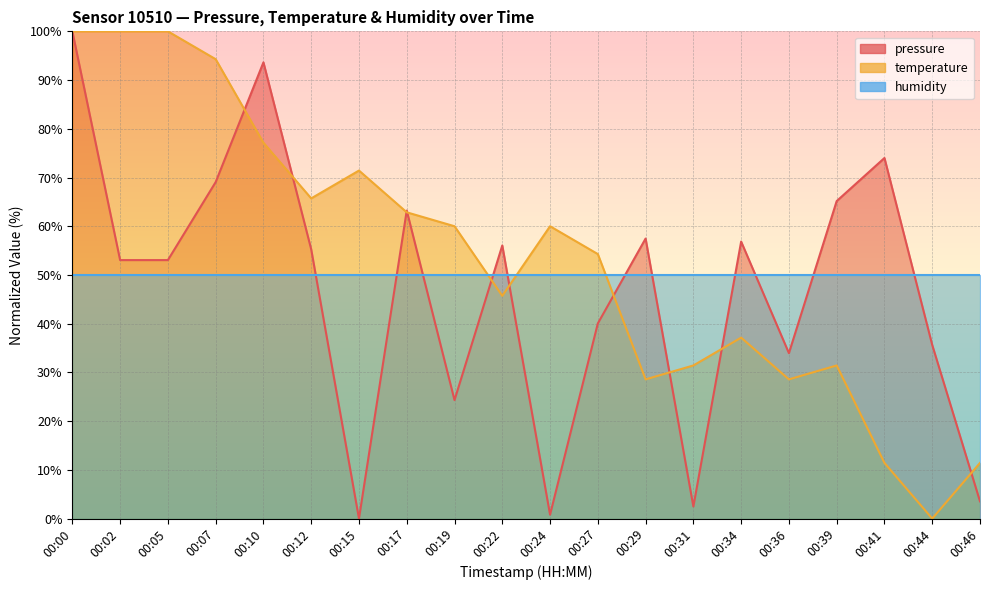

Between 00:02 and 00:15, which series saw the biggest shift?

pressure